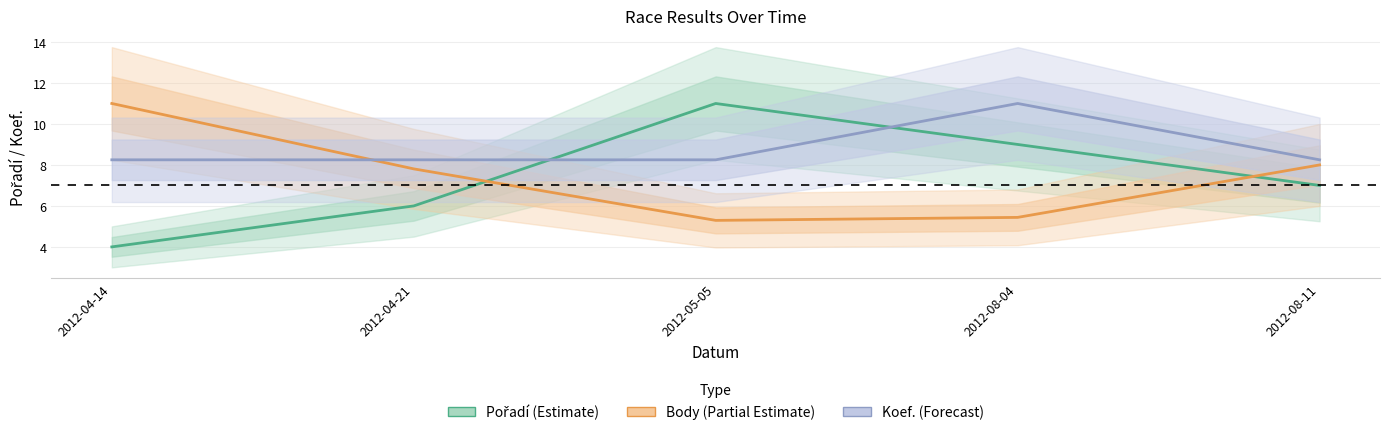

At which category does the chart reach its minimum across all series?

2012-04-14